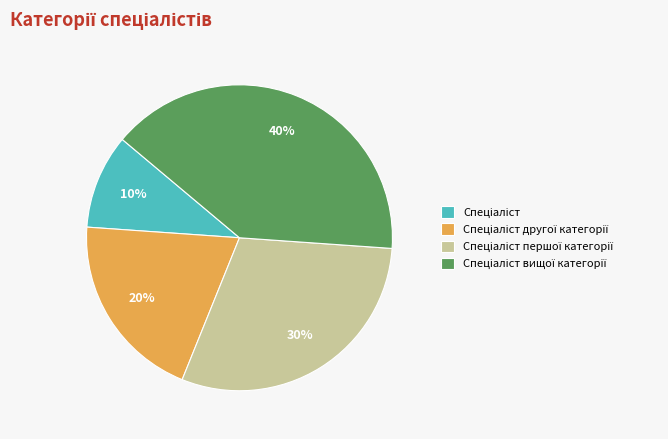

Is there a majority slice in this chart?

No